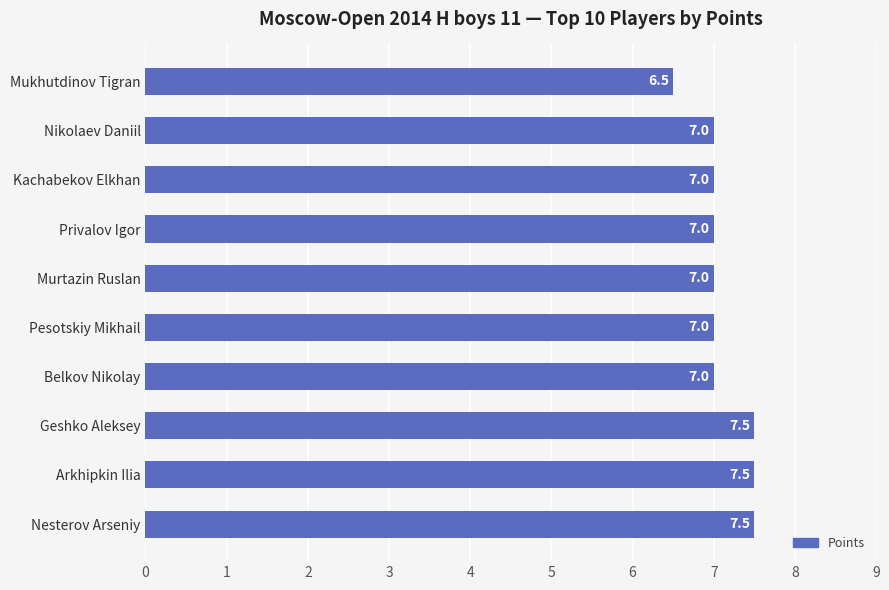

Reading bottom to top, what are all the values shown in this chart?

Nesterov Arseniy=7.5	Arkhipkin Ilia=7.5	Geshko Aleksey=7.5	Belkov Nikolay=7.0	Pesotskiy Mikhail=7.0	Murtazin Ruslan=7.0	Privalov Igor=7.0	Kachabekov Elkhan=7.0	Nikolaev Daniil=7.0	Mukhutdinov Tigran=6.5